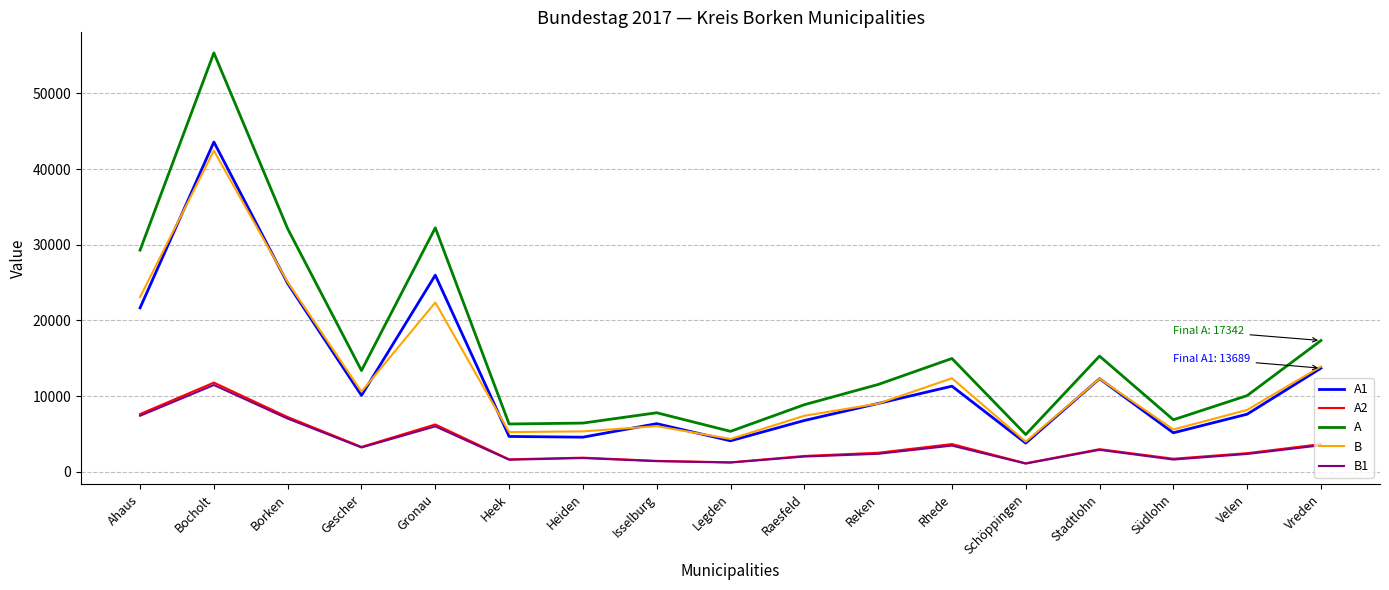

Is this an area chart (filled region under the line)?

No